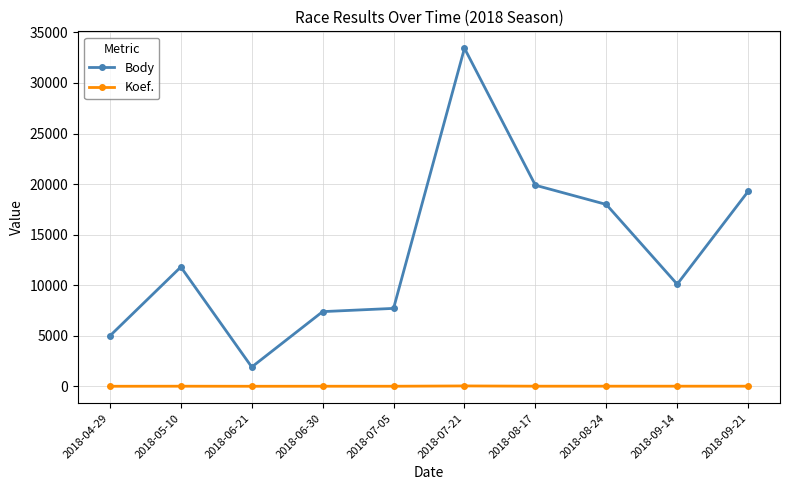

True or false: Koef. and Body cross at least once.

False